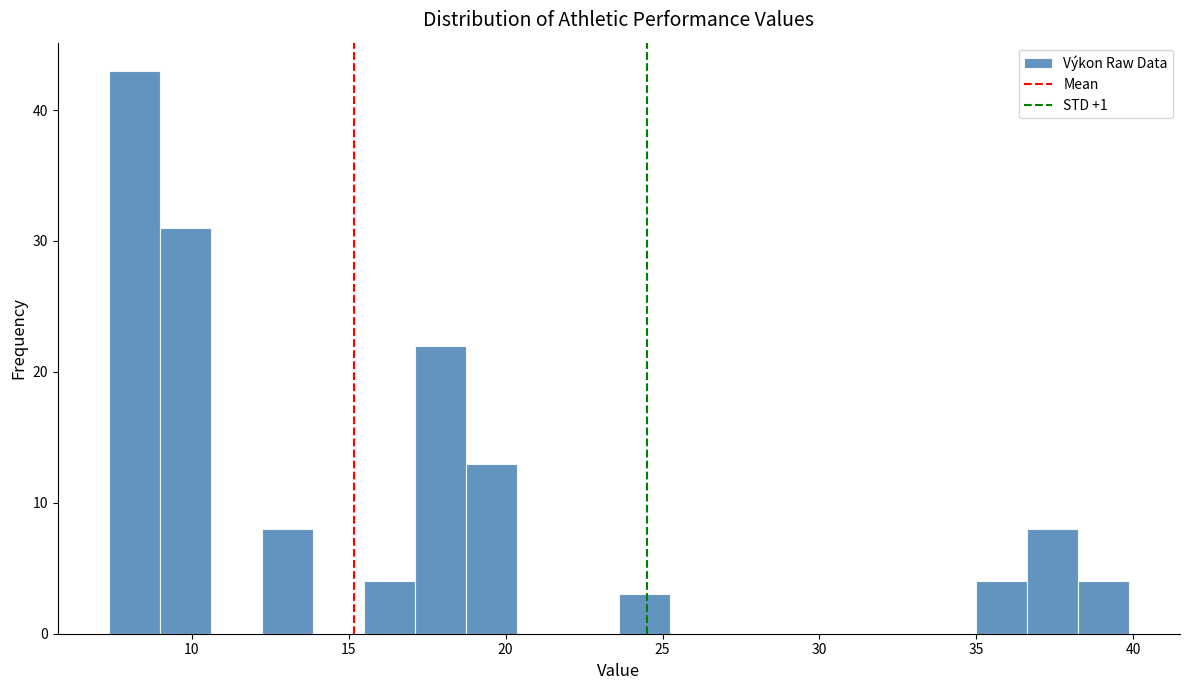

Read against the x-axis, roughly where is the centre of the tallest bar?

8.0